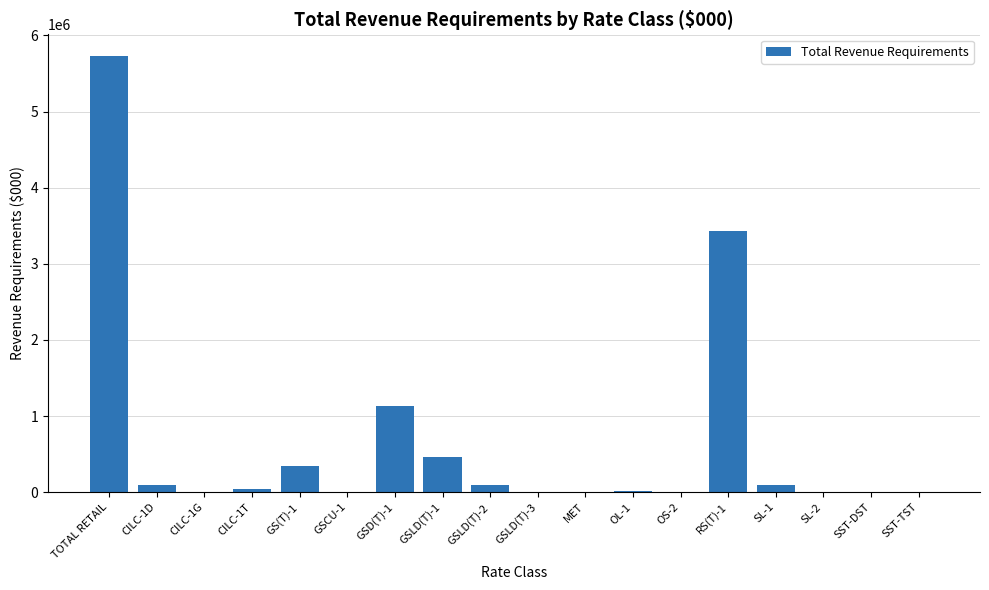

At which label is the value closest to 2864721?

RS(T)-1